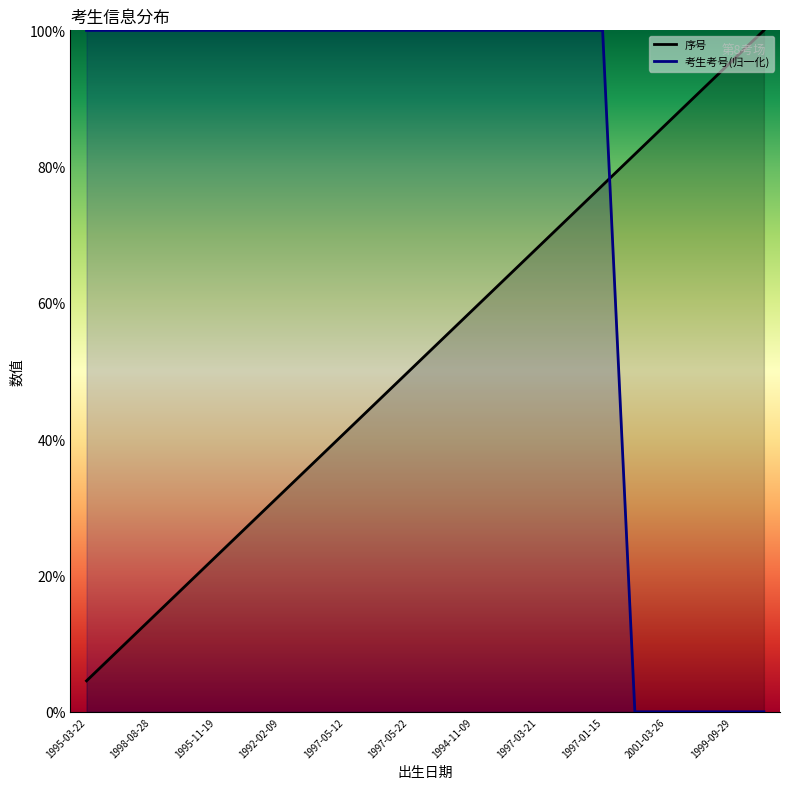

Where is 序号 nearest to the value 52?

1997-05-22